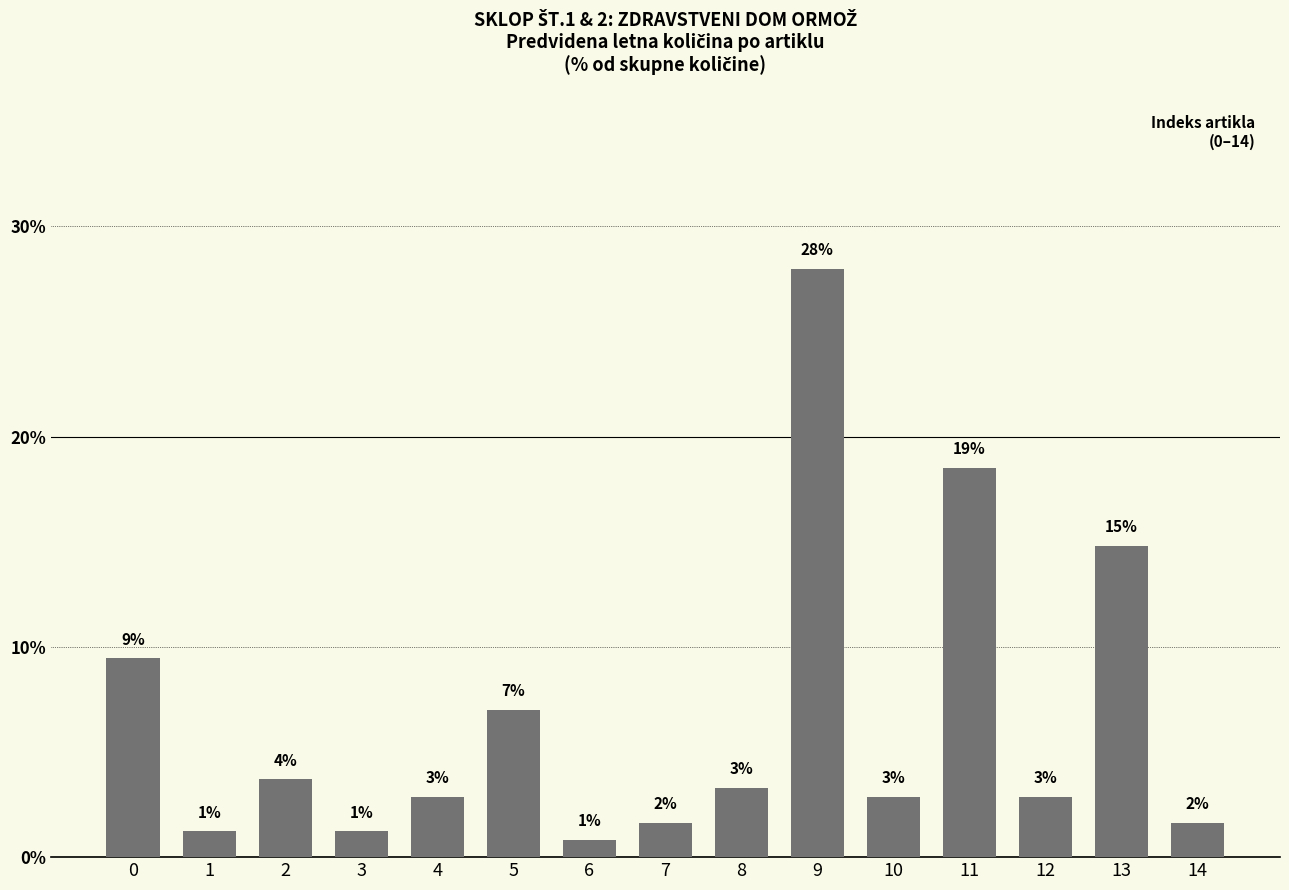

What is the value of the 2nd bar from the left?

1.2